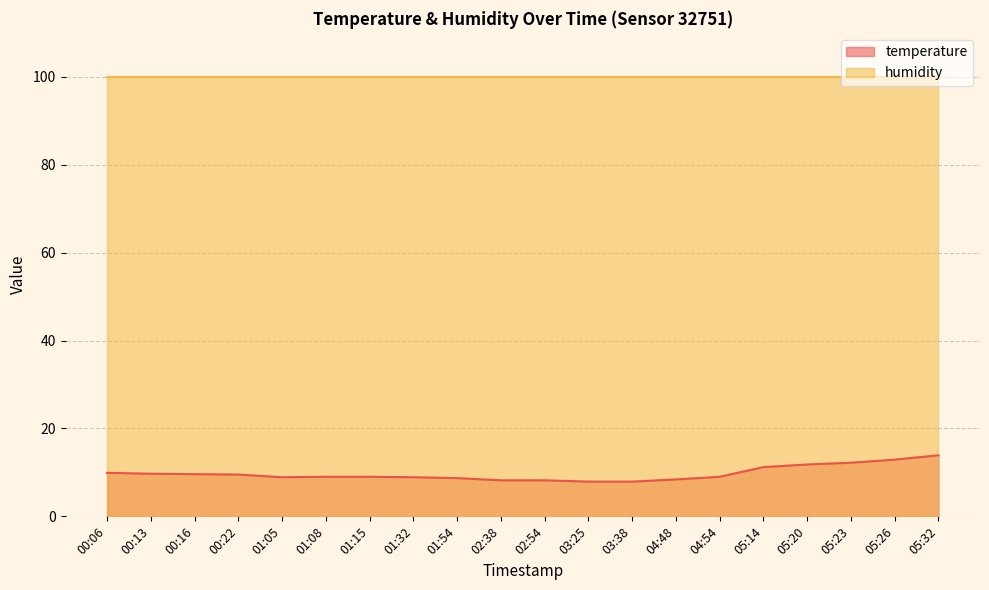

What is the greatest value displayed?

99.9